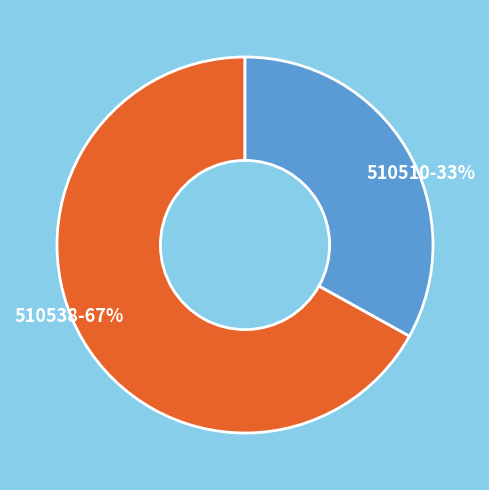

Do 510510 and 510538 together represent more than half of the pie?

Yes